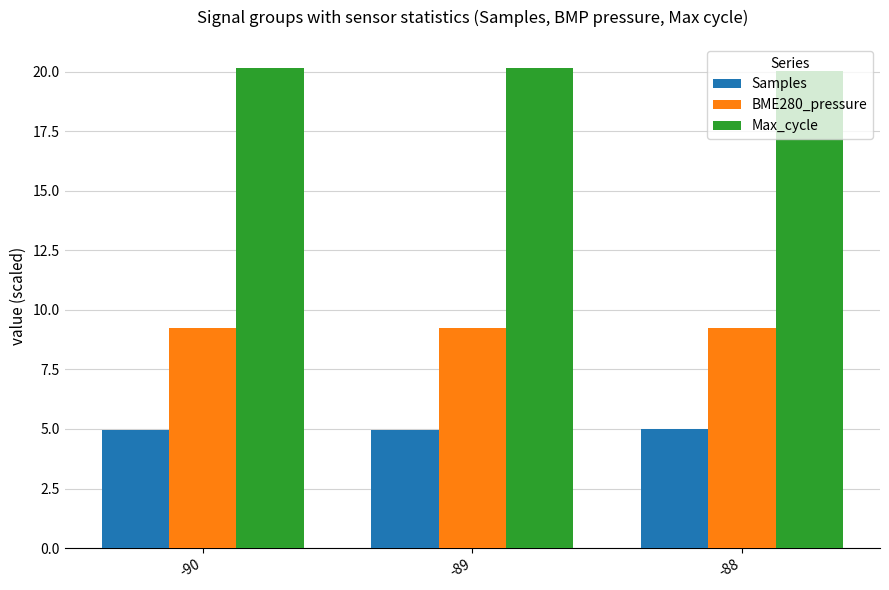

What is the greatest value displayed?

20.2